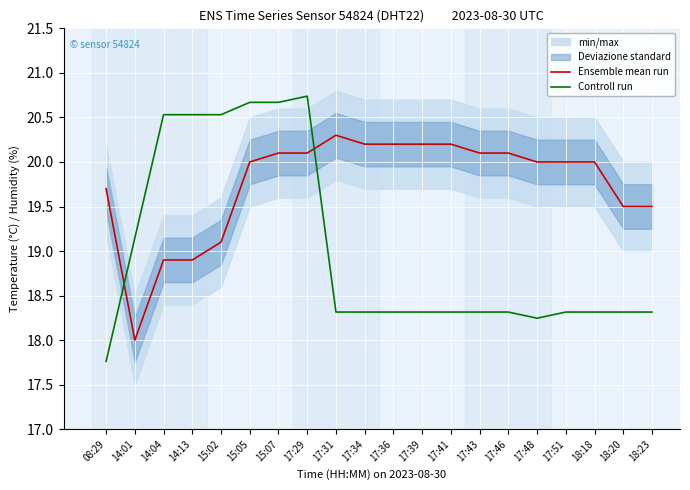

At which category does the chart reach its peak across all series?

17:29